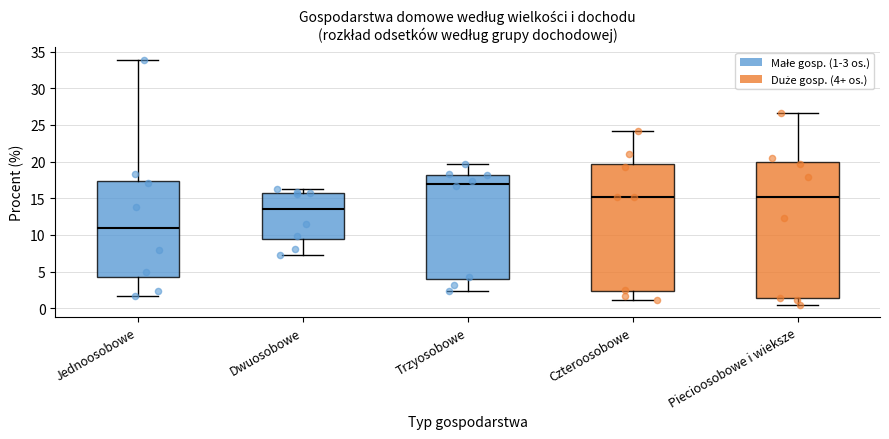

Which box's median line is the lowest?

Jednoosobowe